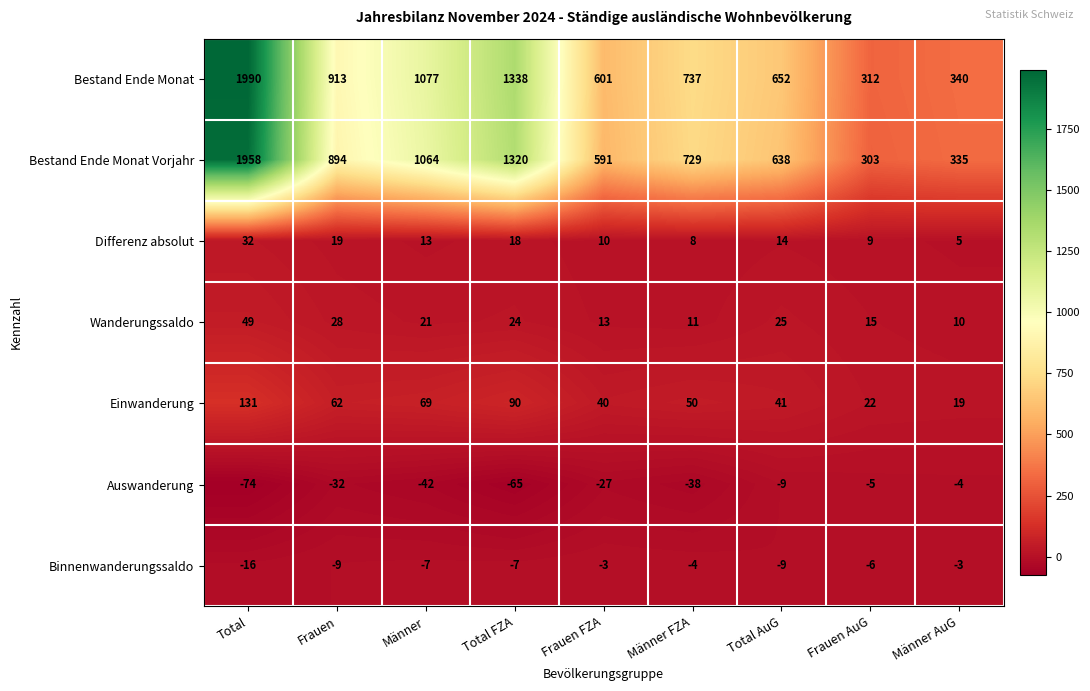

At which category is the sum across all series the highest?

Total